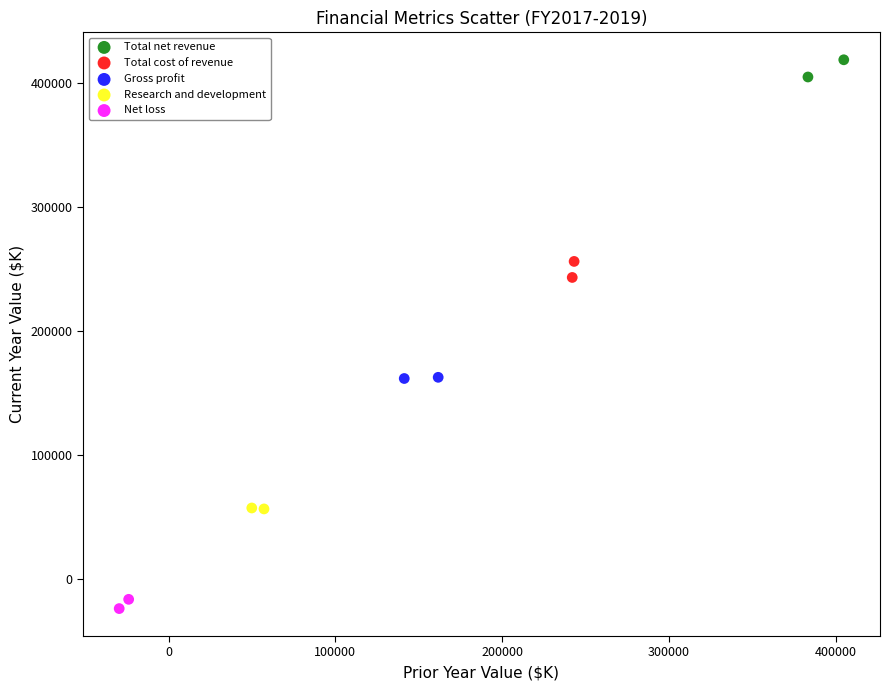

Which series contains the highest Y value?

Total net revenue